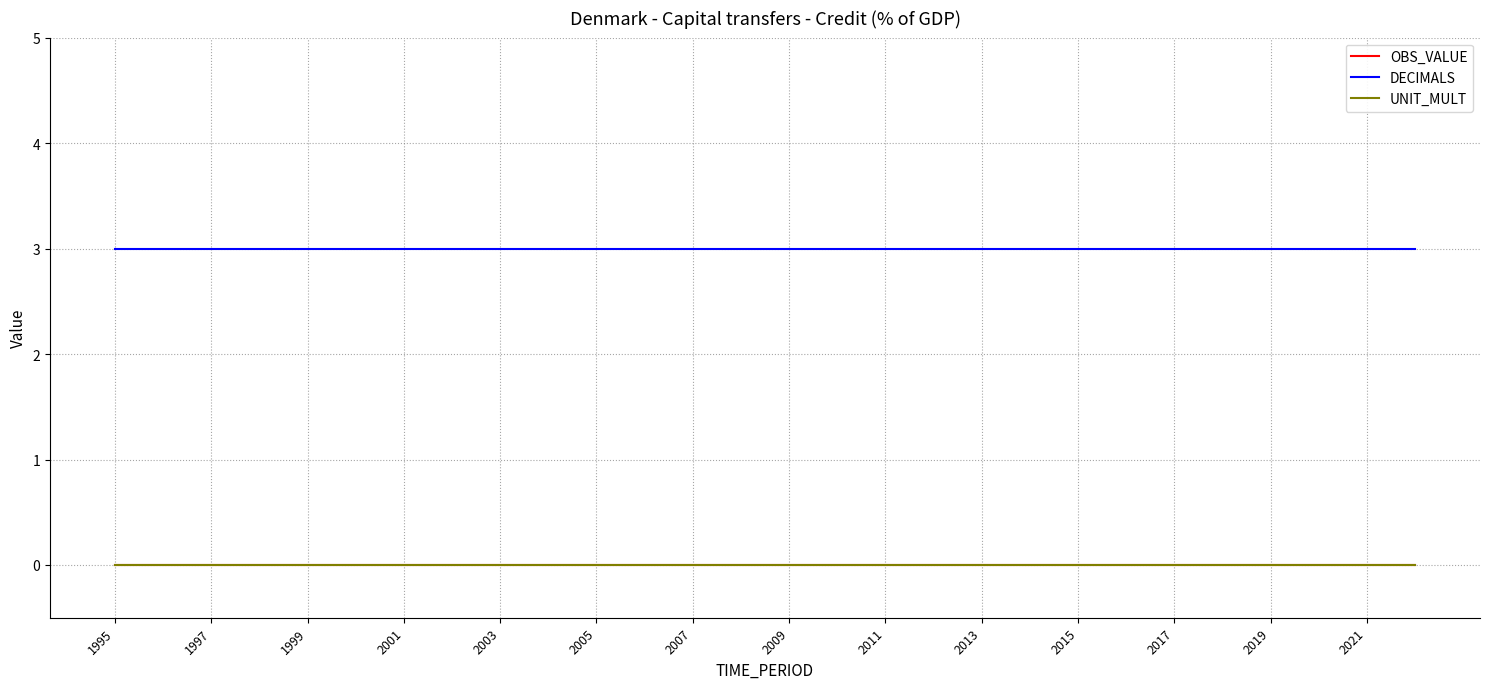

Does the chart display data point markers on the line(s)?

No